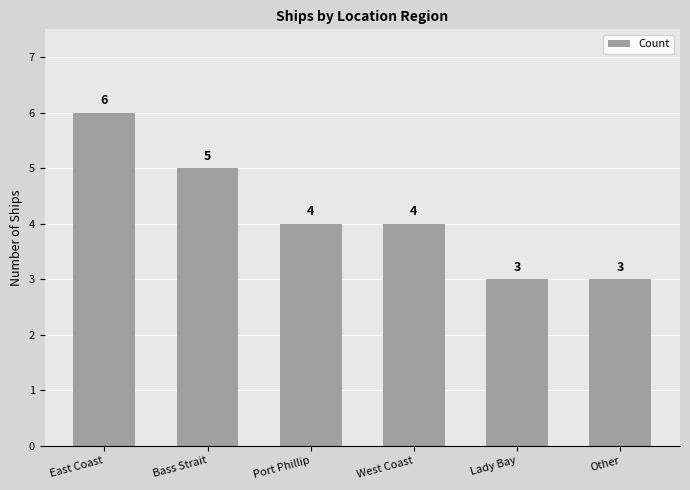

Which has a higher value, Bass Strait or Port Phillip?

Bass Strait